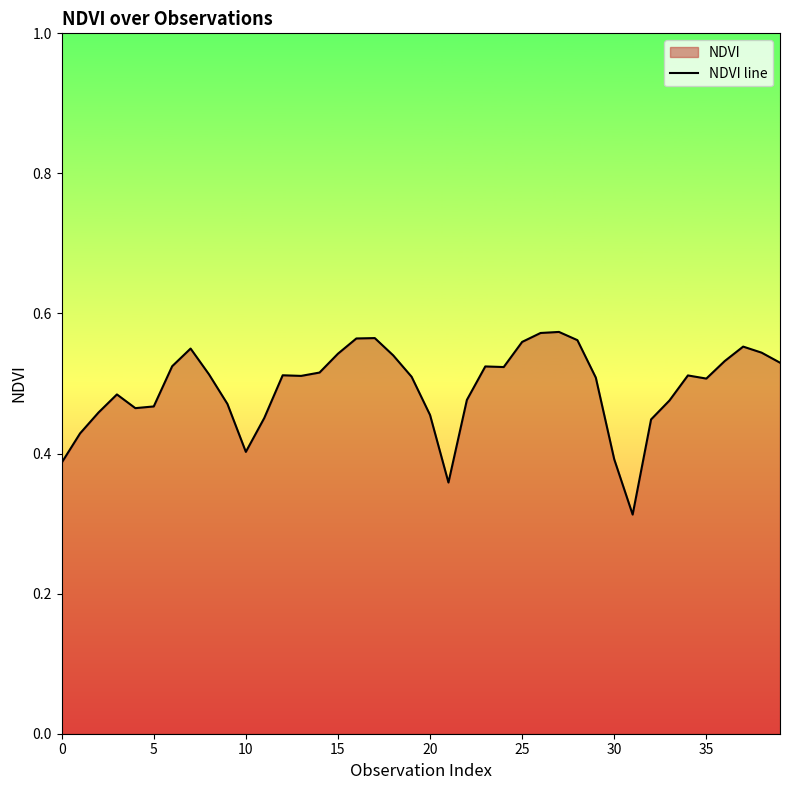

What is the average value?

0.5